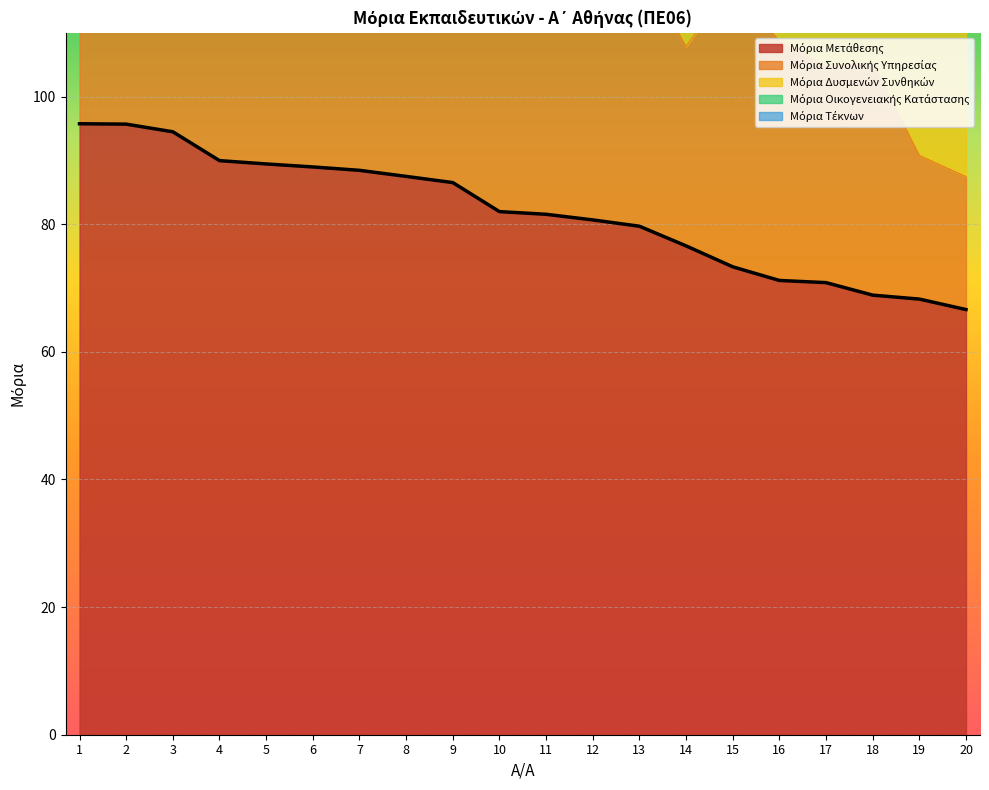

What is the highest value of the Μόρια Δυσμενών Συνθηκών series?

60.2